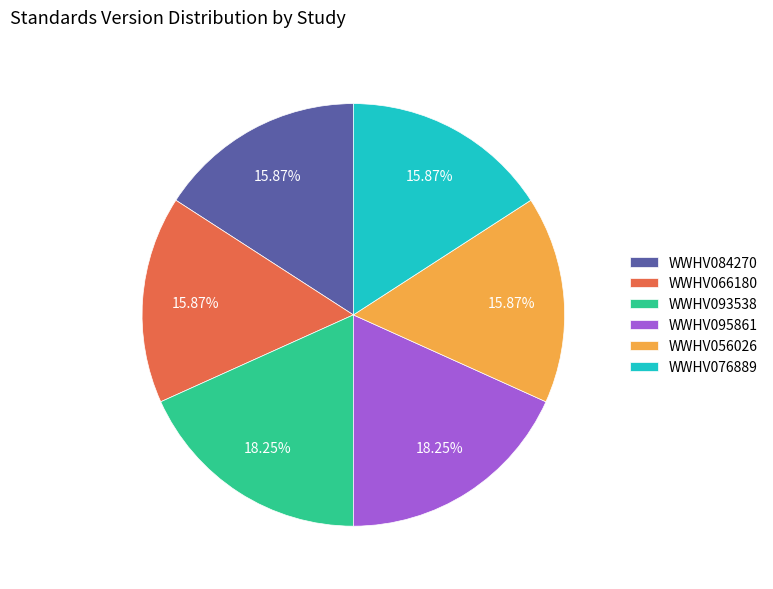

What is the ratio of the value at WWHV076889 to the value at WWHV093538?

0.9